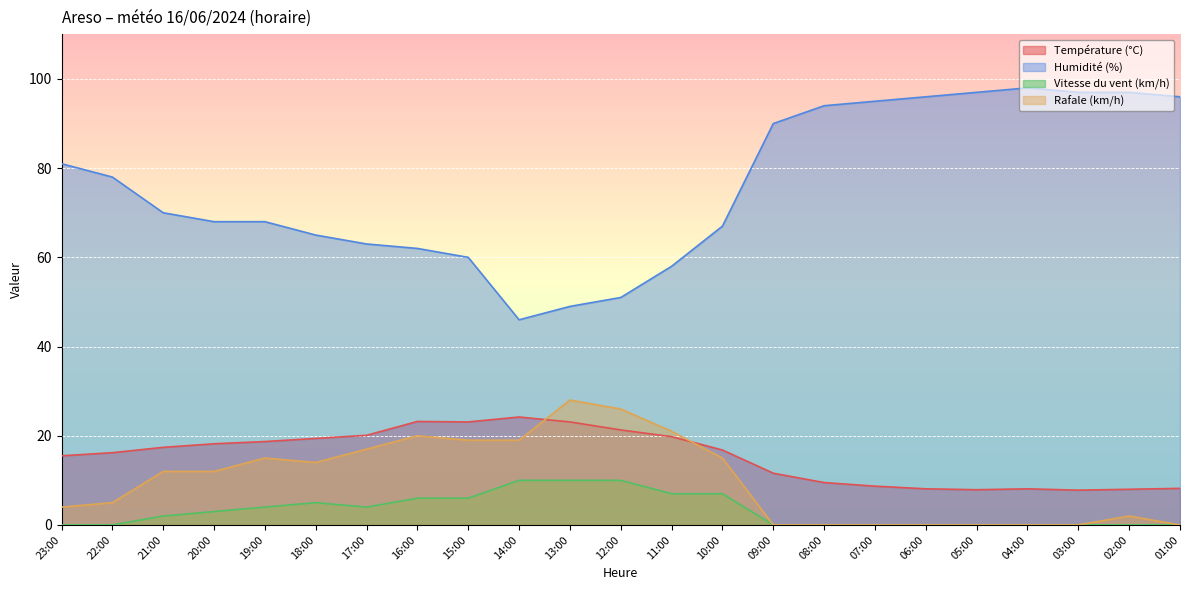

True or false: Humidité (%) and Température (°C) intersect in this chart.

False